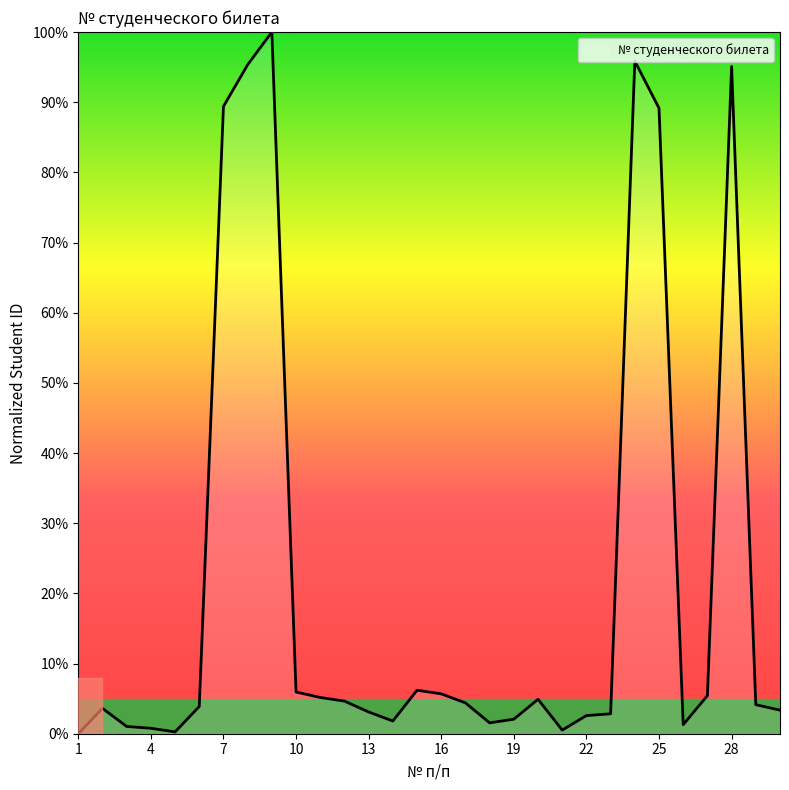

How many distinct data groups are displayed?

1